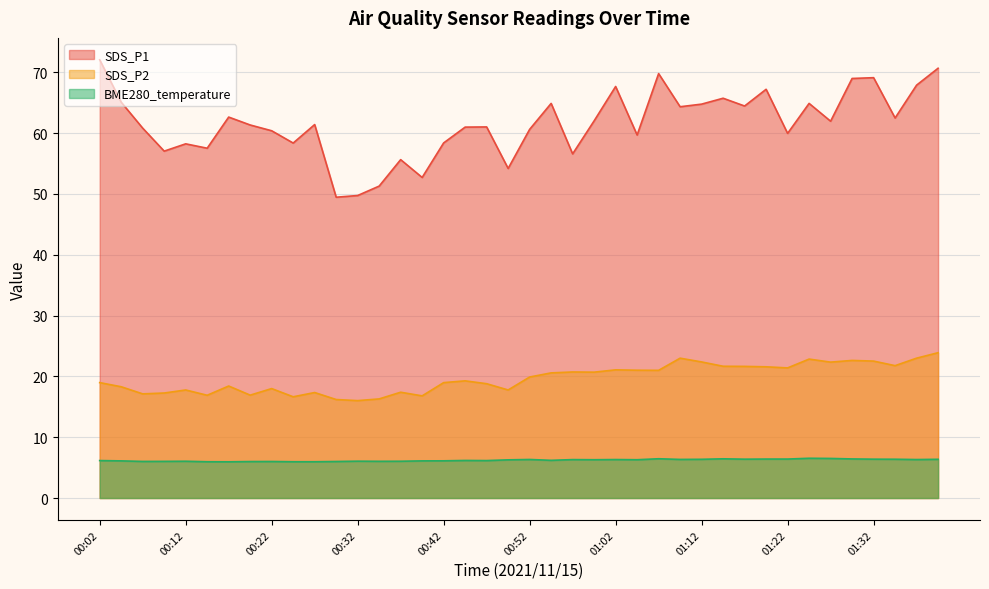

Where does the SDS_P2 series first go above 19?

00:44